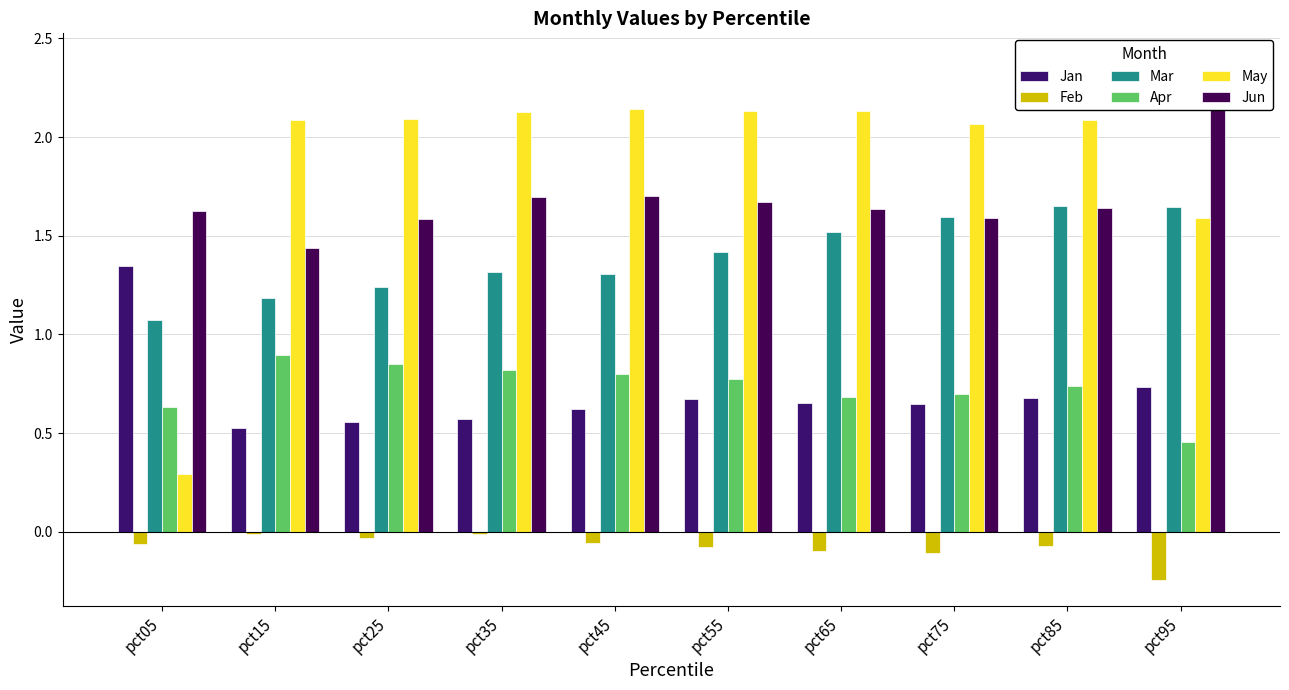

What is the value of the Feb bar at the 9th from the left?

-0.1